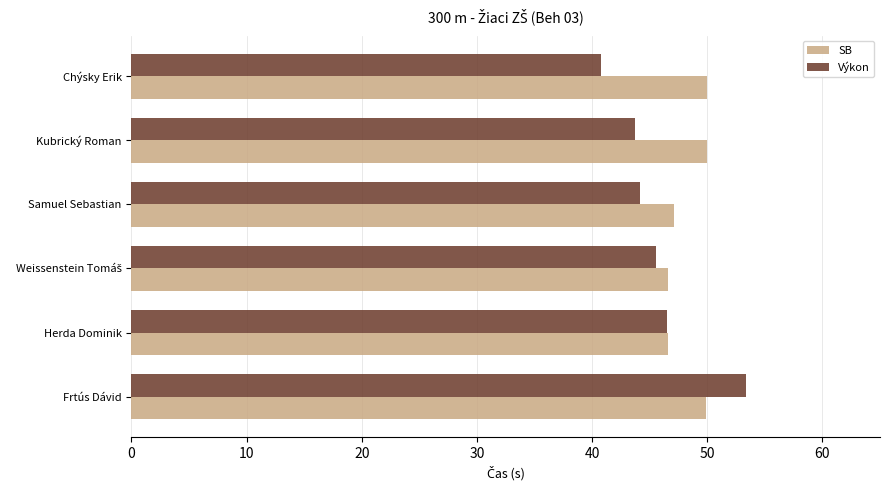

What is the greatest value displayed?

53.4